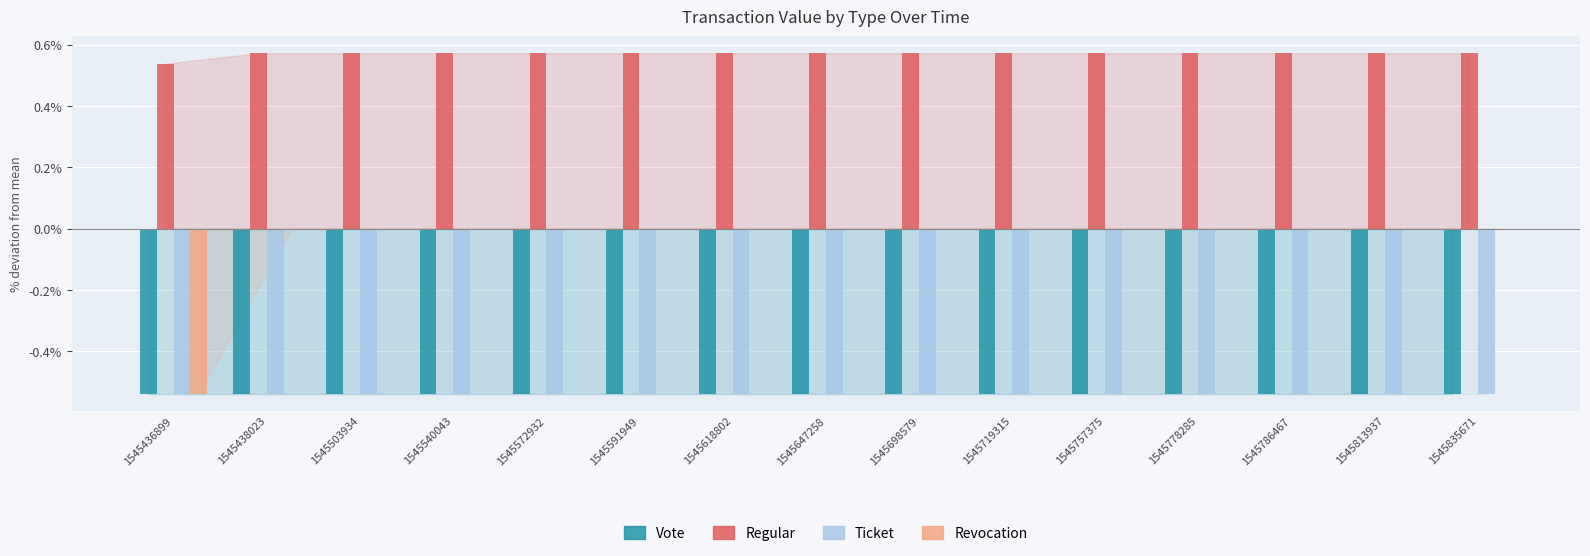

True or false: Regular has a value of 0.4 at 1545813937.

False